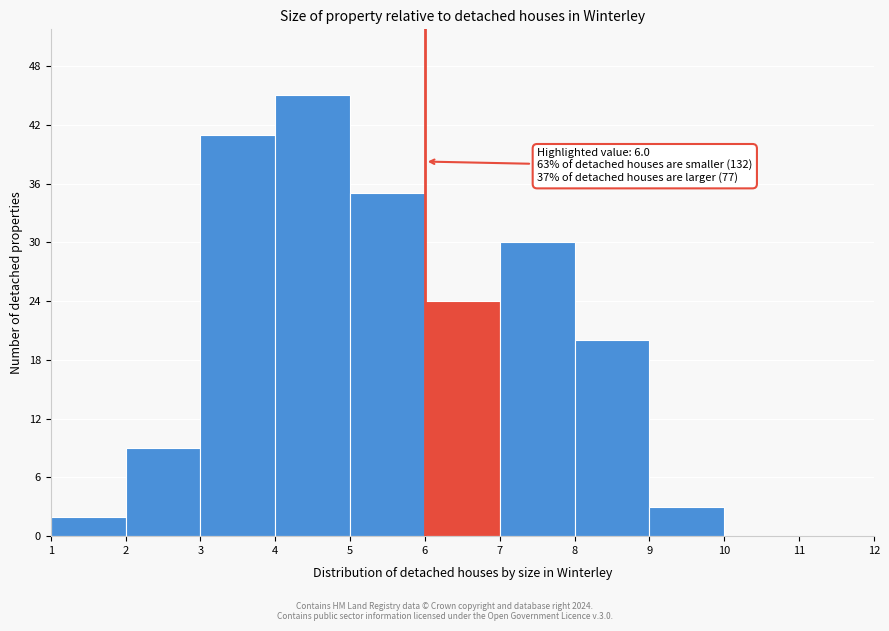

Over which range of the x-axis is the bar tallest?

4 to 5